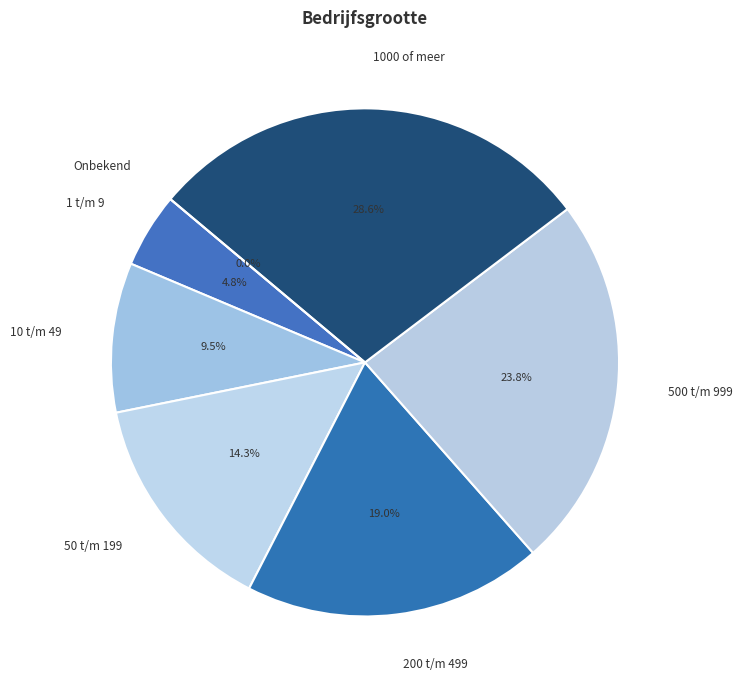

Which has a higher value, 500 t/m 999 or 200 t/m 499?

500 t/m 999